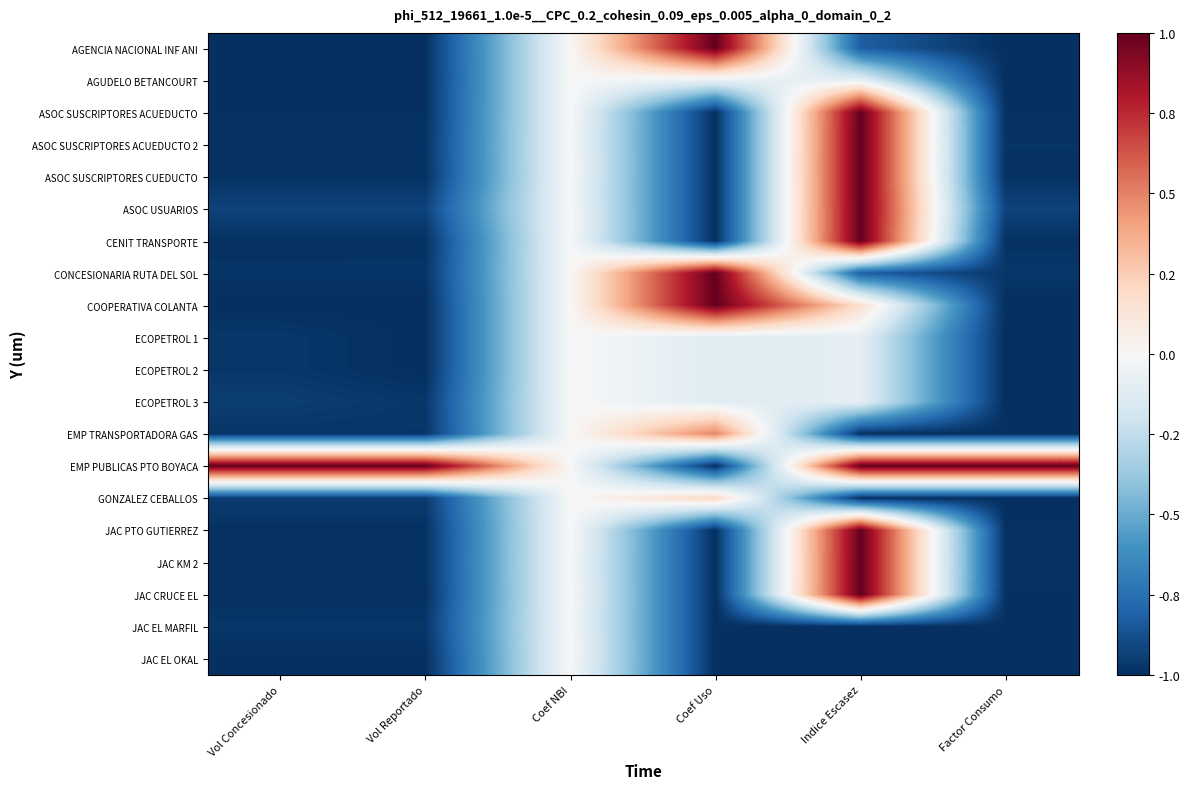

At Coef Uso, list the series in order from smallest to largest.

ASOC SUSCRIPTORES ACUEDUCTO, ASOC SUSCRIPTORES ACUEDUCTO 2, ASOC SUSCRIPTORES CUEDUCTO, ASOC USUARIOS, CENIT TRANSPORTE, EMP PUBLICAS PTO BOYACA, JAC PTO GUTIERREZ, JAC KM 2, JAC CRUCE EL, JAC EL MARFIL, JAC EL OKAL, ECOPETROL 1, ECOPETROL 2, ECOPETROL 3, AGUDELO BETANCOURT, GONZALEZ CEBALLOS, EMP TRANSPORTADORA GAS, AGENCIA NACIONAL INF ANI, CONCESIONARIA RUTA DEL SOL, COOPERATIVA COLANTA